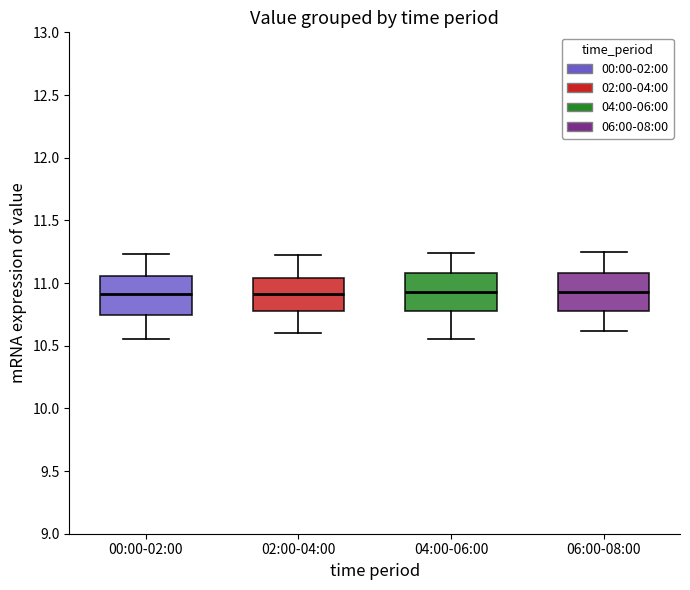

Where is the upper edge of the box for 04:00-06:00 on the y-axis? The values are not printed on the chart, so give them approximately, as read against the axis.

11.10